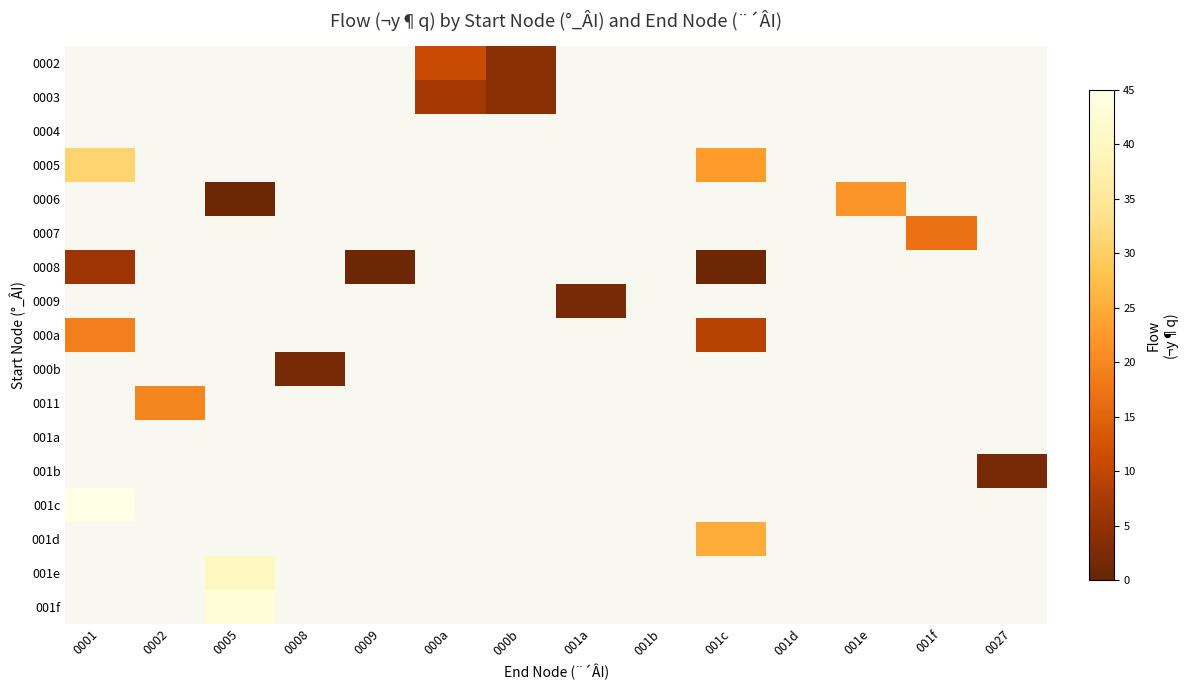

Which series has the largest total across all categories?

0005